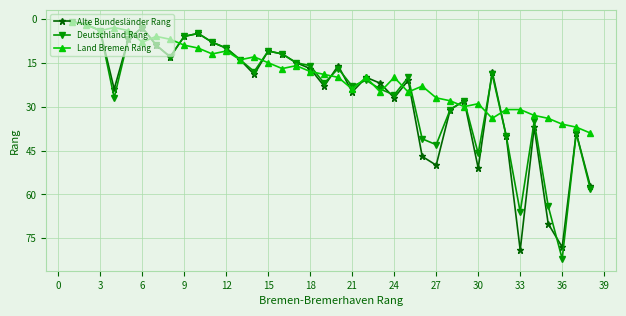

True or false: Alte Bundesländer Rang has more than 1 interior local peaks.

True